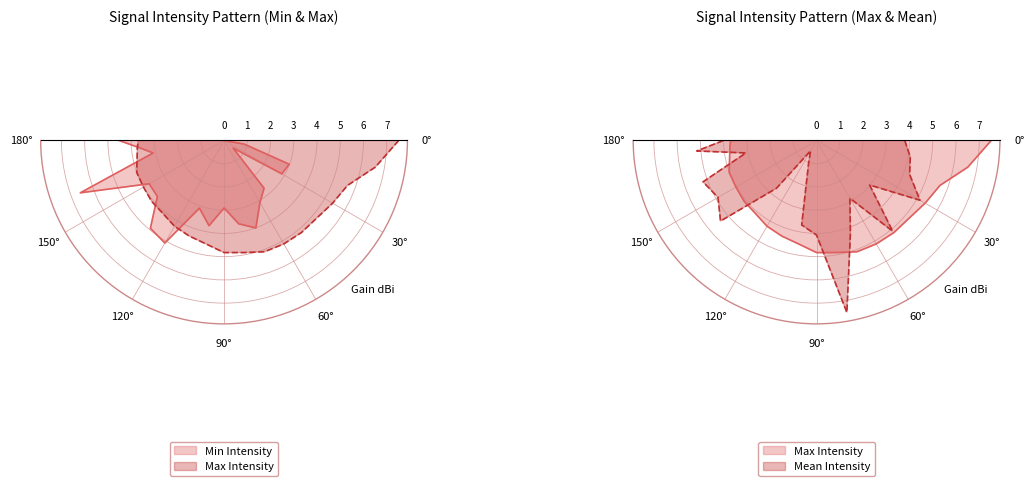

Reading left to right, extract all data points from this chart.

Min Intensity: 0.0	0.9	3.0	2.9	0.5	2.7	3.1	4.0	3.6	2.9	3.7	3.1	5.1	4.9	3.7	3.7	6.6	3.1	3.6	4.5
Max Intensity: 7.5	6.6	5.7	5.4	5.2	5.2	5.1	5.1	4.9	4.8	4.5	4.4	4.3	4.1	4.1	4.0	4.0	3.8	3.7	3.7
Mean Intensity: 3.8	4.1	4.3	5.1	3.0	5.1	2.9	4.3	7.5	4.1	3.7	1.0	0.5	2.7	5.4	4.9	5.2	3.1	5.2	4.0